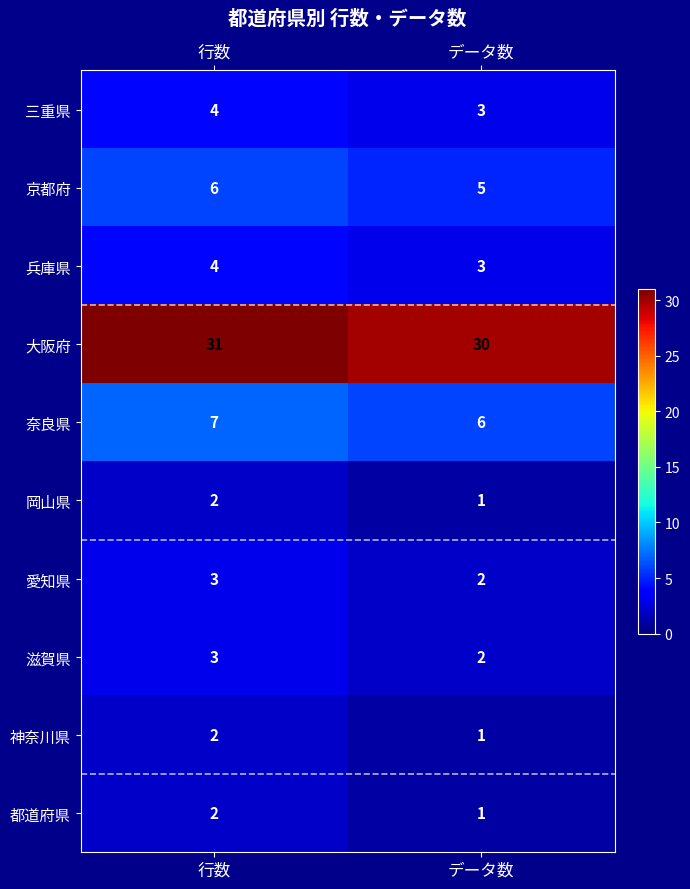

At which category is the sum across all series the highest?

行数